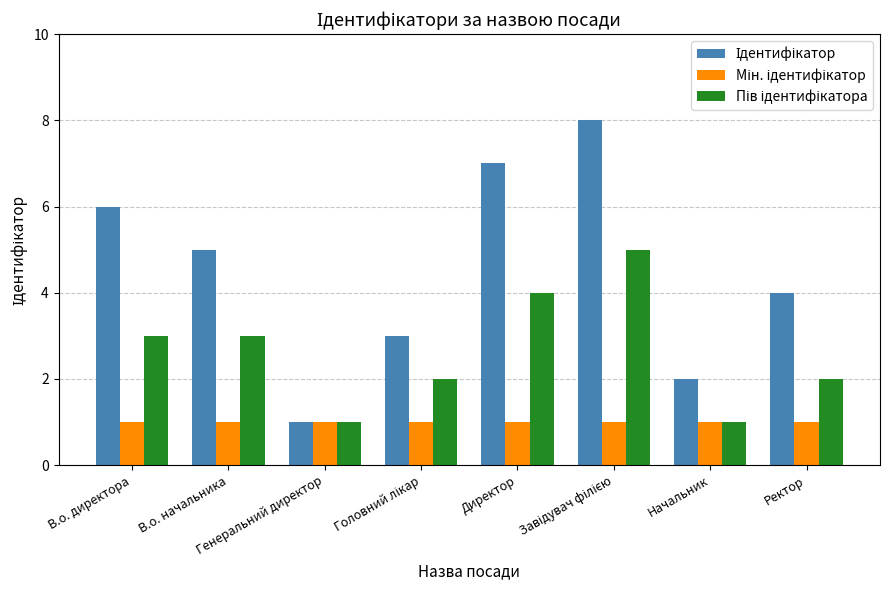

Count the number of data series in this chart.

3